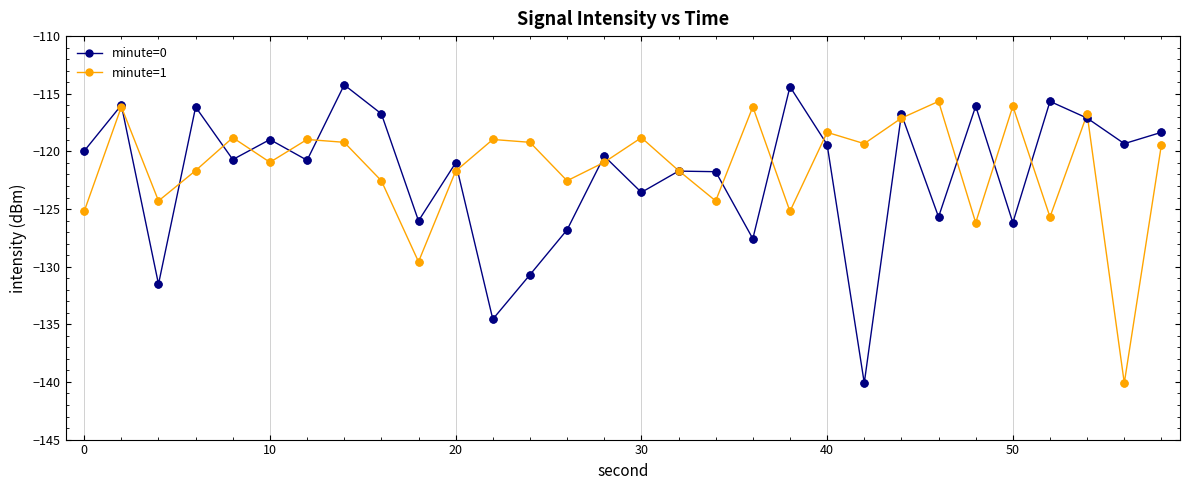

Which series has the largest range (max minus min)?

minute=0